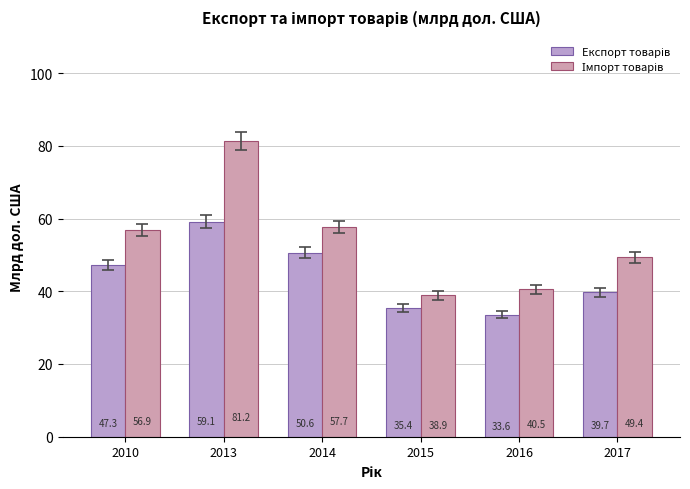

Is it true that Імпорт товарів equals 54.9 at 2015?

False